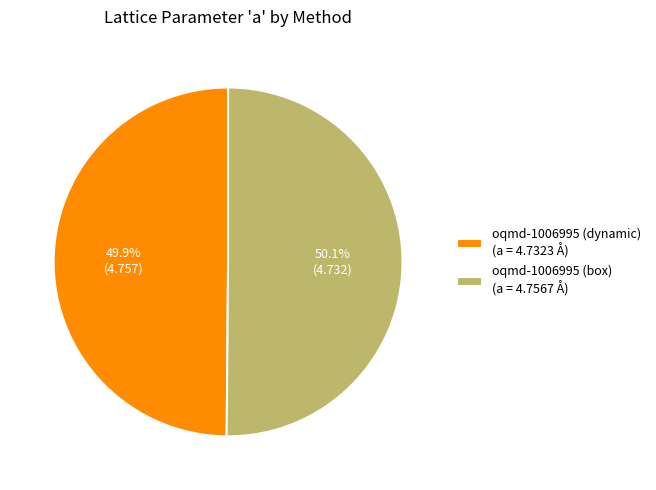

How many segments does this pie chart have?

2